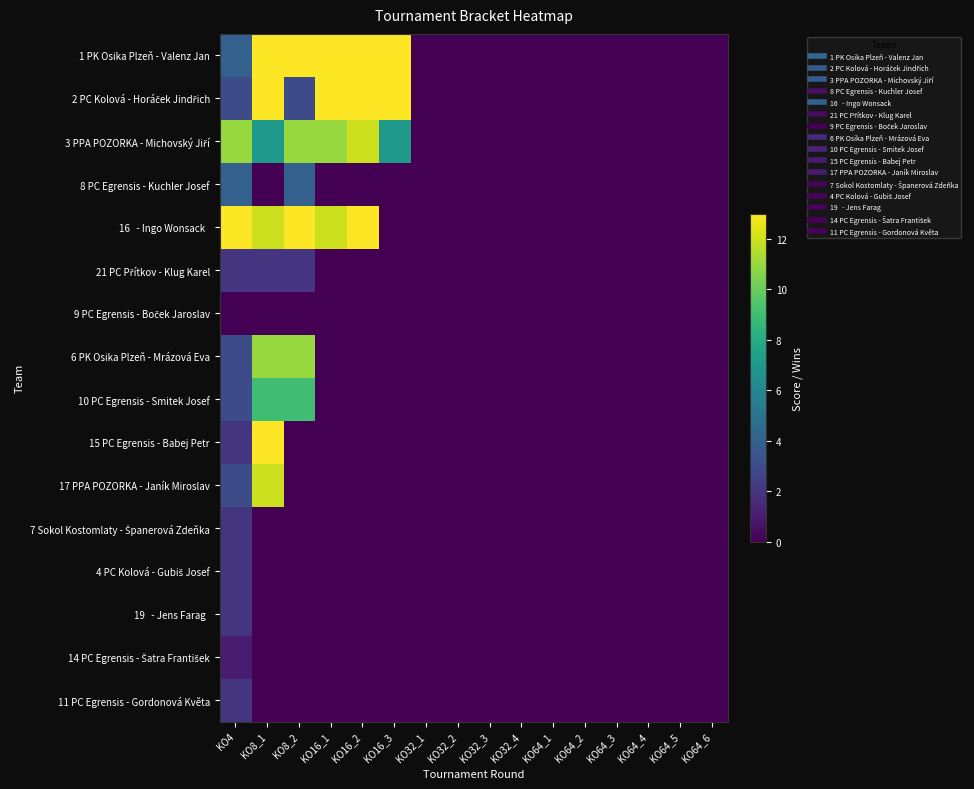

What is the spread (max minus min) of values at KO16_2?

13